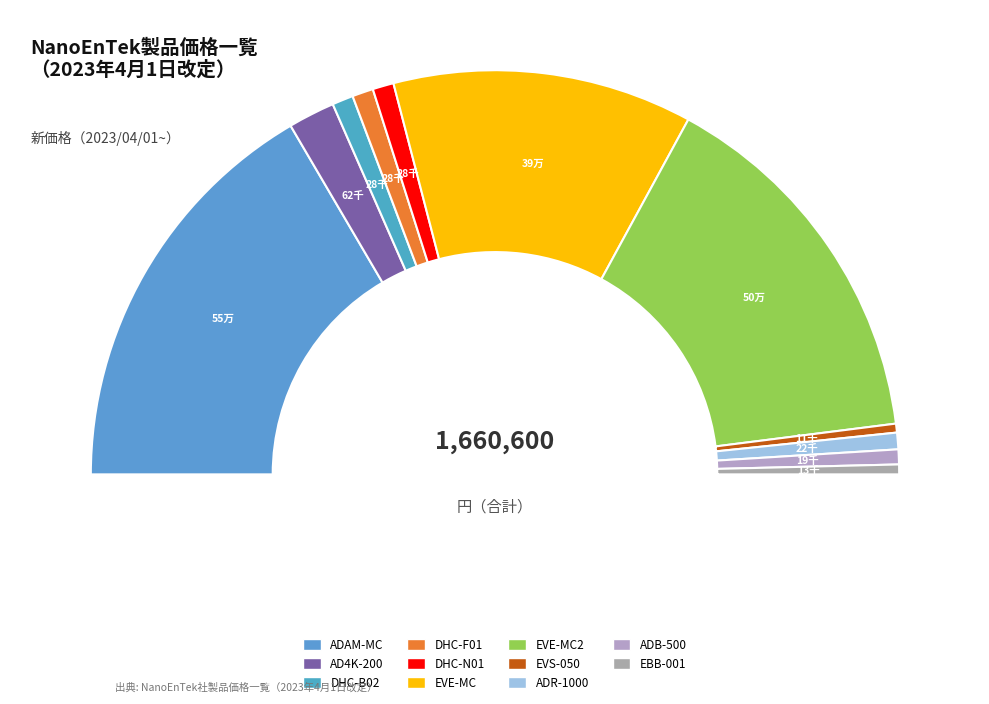

Which category has the biggest portion of the pie?

ADAM-MC